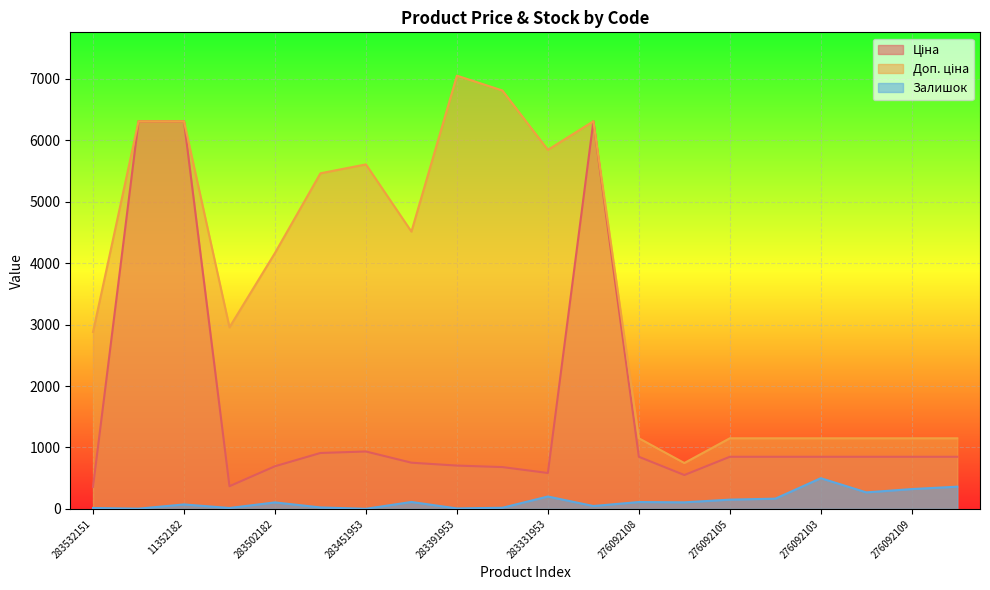

In Доп. ціна, how many points are lower than both neighbors (excluding endpoints)?

4